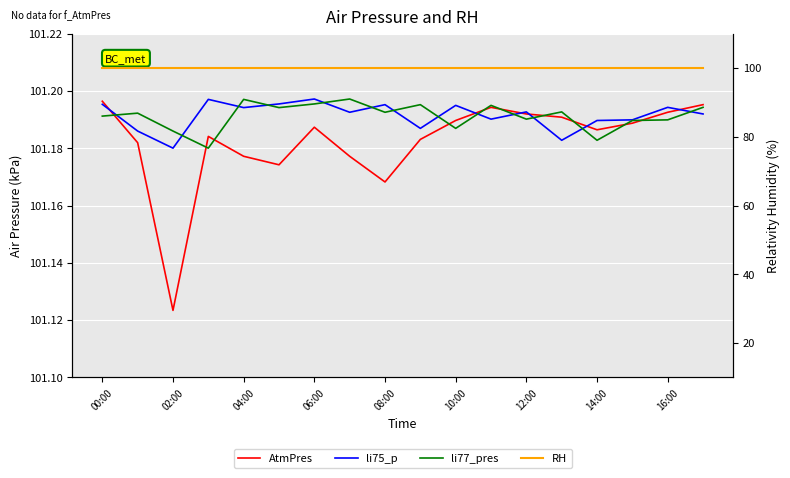

Rank the series by their maximum value, from lowest to highest.

RH, AtmPres, li75_p, li77_pres